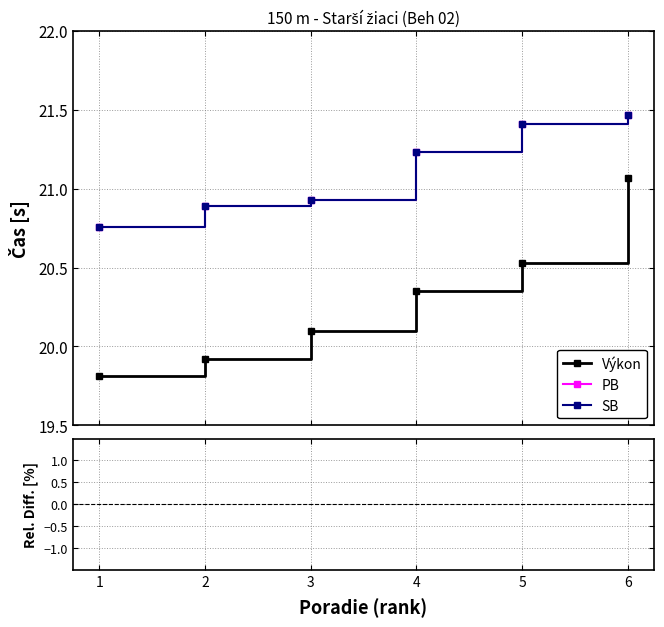

What is the difference between the maximum and minimum values in the Výkon series?

1.3